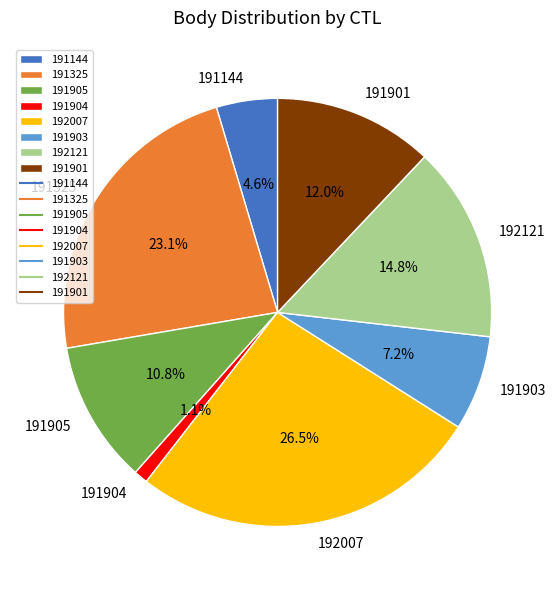

How many slices are in this pie chart?

8